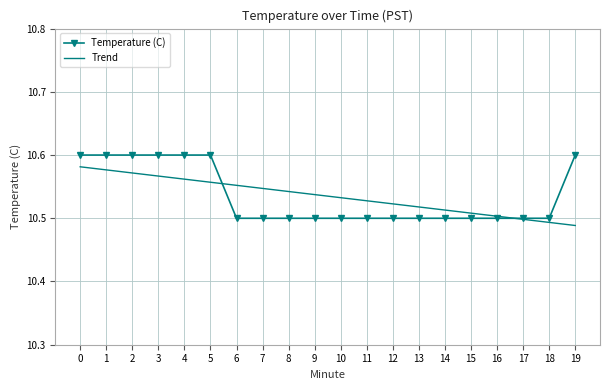

At 4, list the series in order from largest to smallest.

Temperature (C), Trend